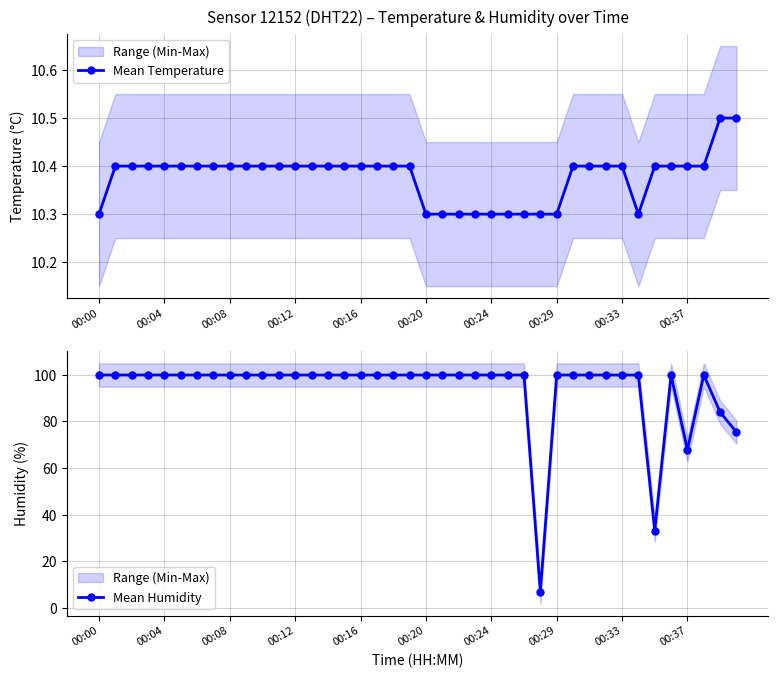

At which category does Mean Humidity reach its first local peak?

35